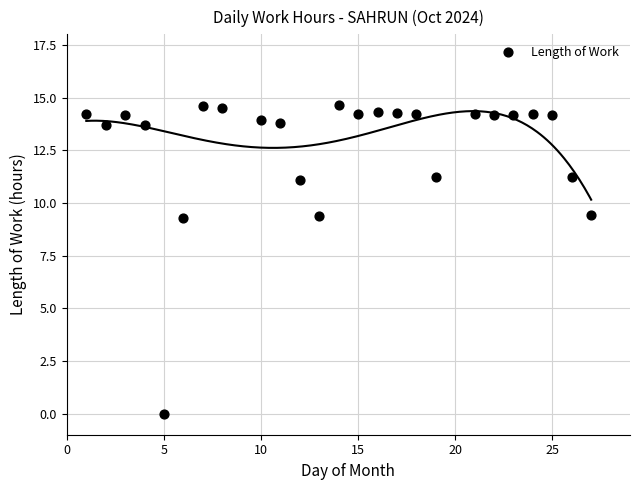

What is the range of Y values (max minus min)?

14.7